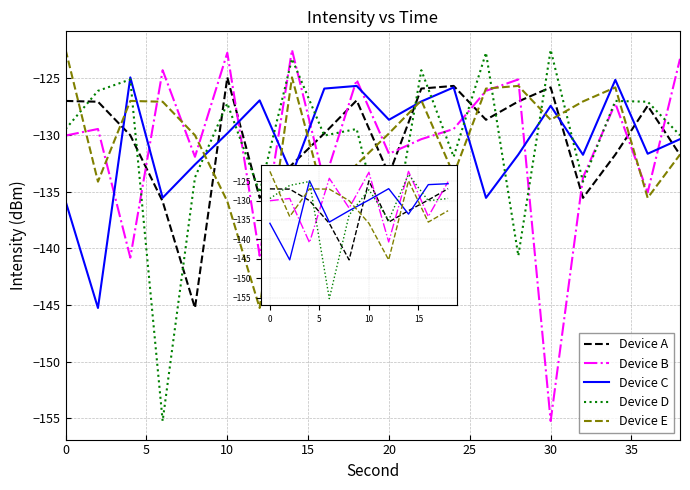

List the series in order of their peak value, lowest first.

Device A, Device C, Device D, Device B, Device E